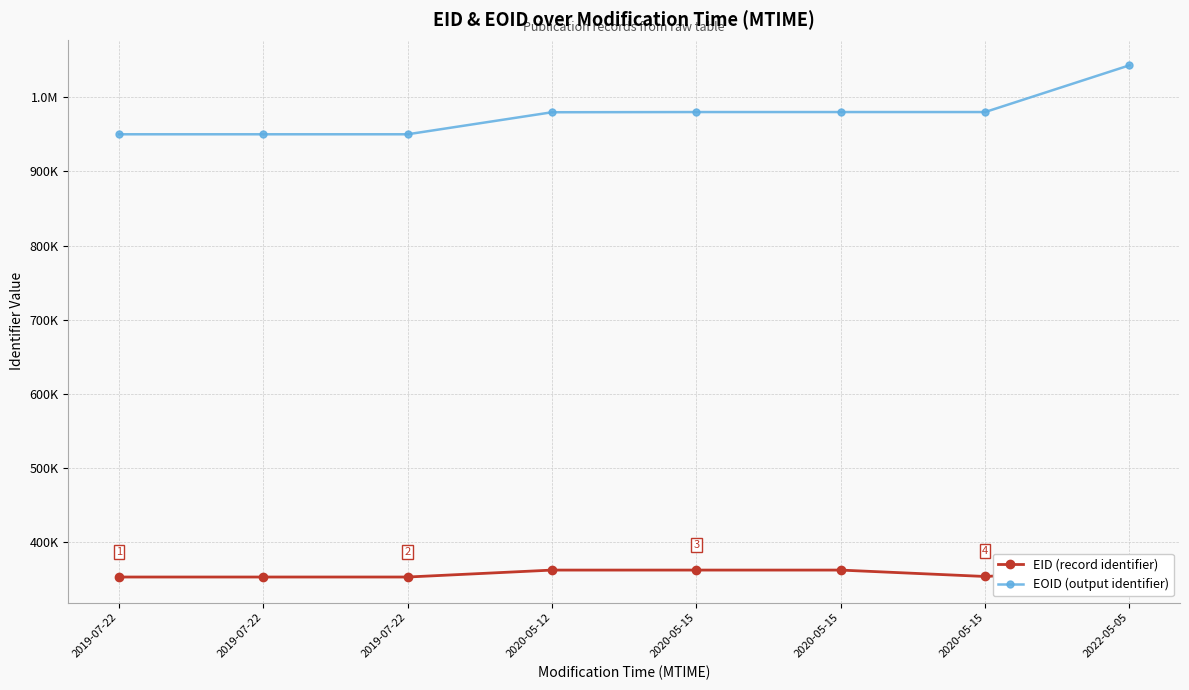

Reading right to left, list all the values displayed in this chart.

EID (record identifier): 363493	353856	362489	362495	362484	353131	353130	353129
EOID (output identifier): 1043084	980063	980057	980056	979790	950087	950086	950085